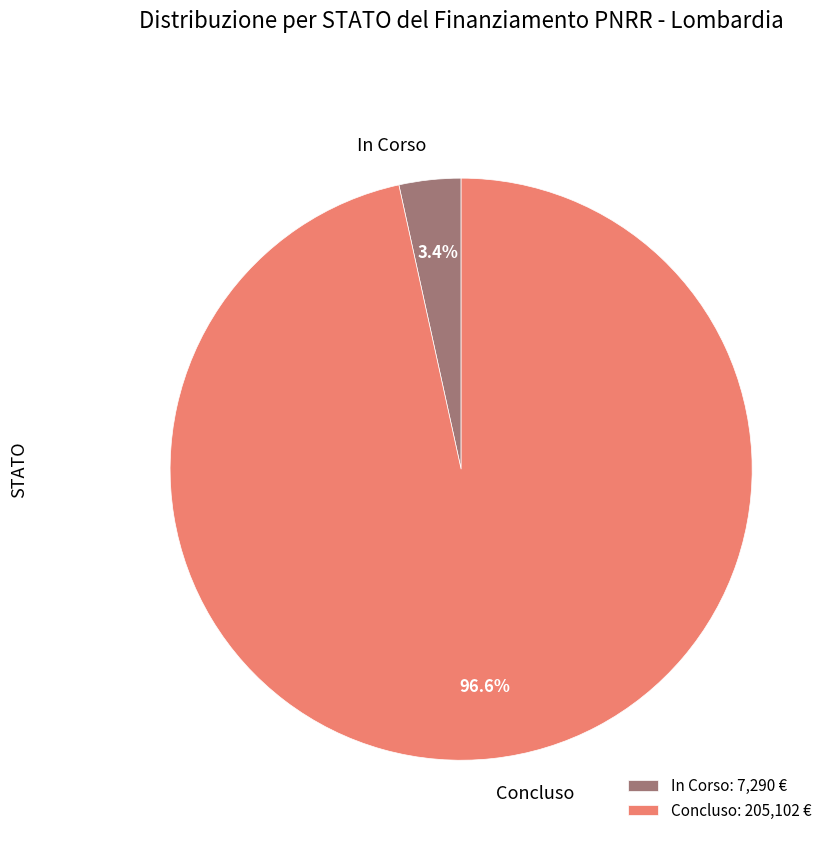

Between Concluso and In Corso, which is larger?

Concluso